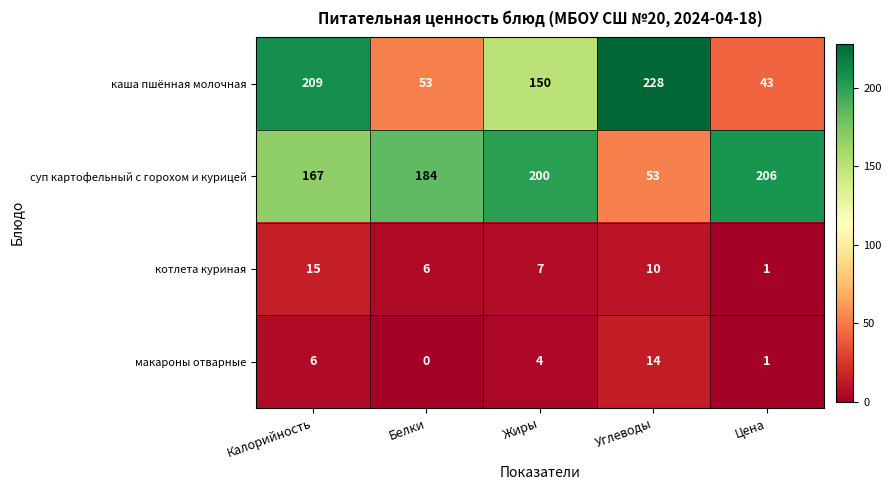

List the series in order of their peak value, highest first.

каша пшённая молочная, суп картофельный с горохом и курицей, котлета куриная, макароны отварные